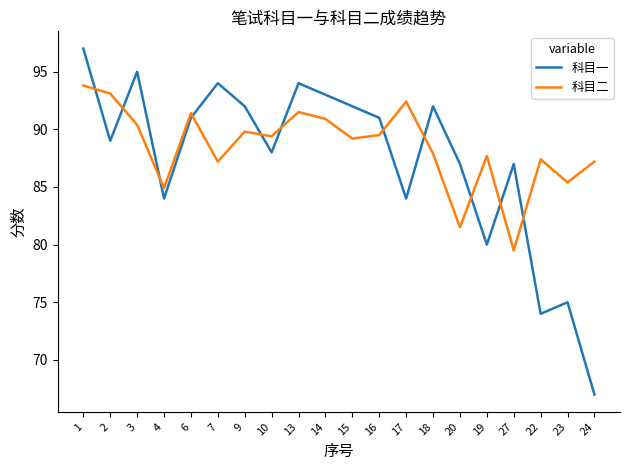

The value of 科目一 at 16 is 162.8. True or false?

False